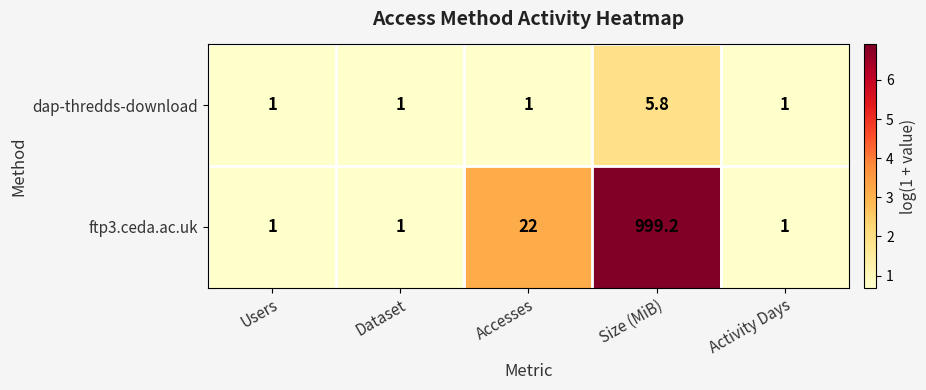

Rank the series by their average value, from lowest to highest.

dap-thredds-download, ftp3.ceda.ac.uk